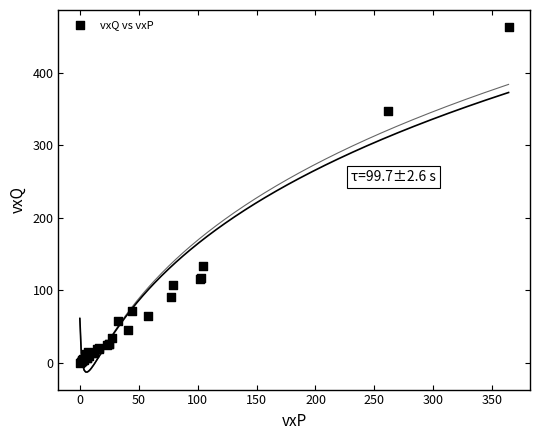

What Y value in the scatter plot is closest to 231?

133.9